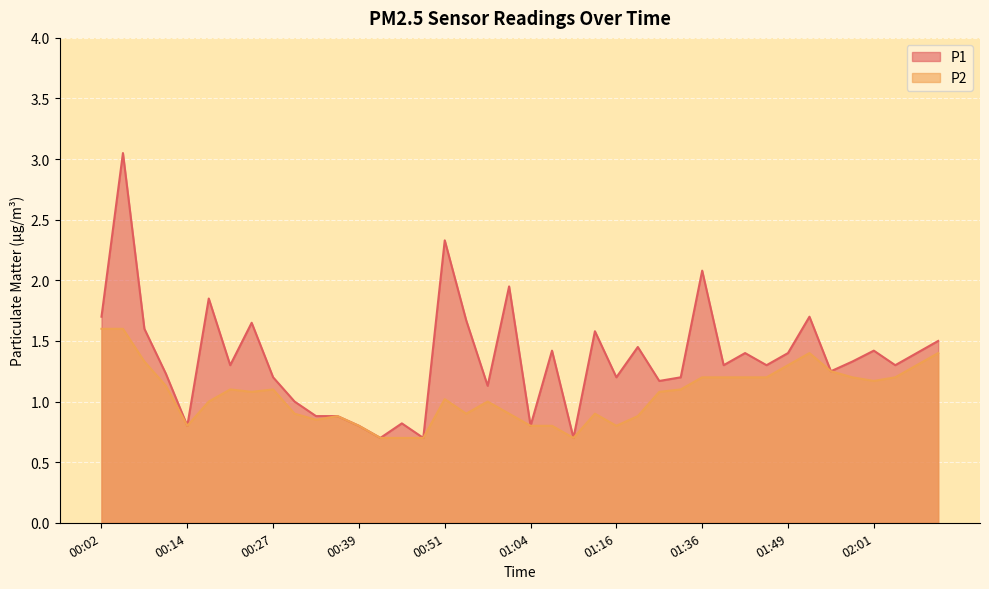

At which category does the chart reach its peak across all series?

00:05